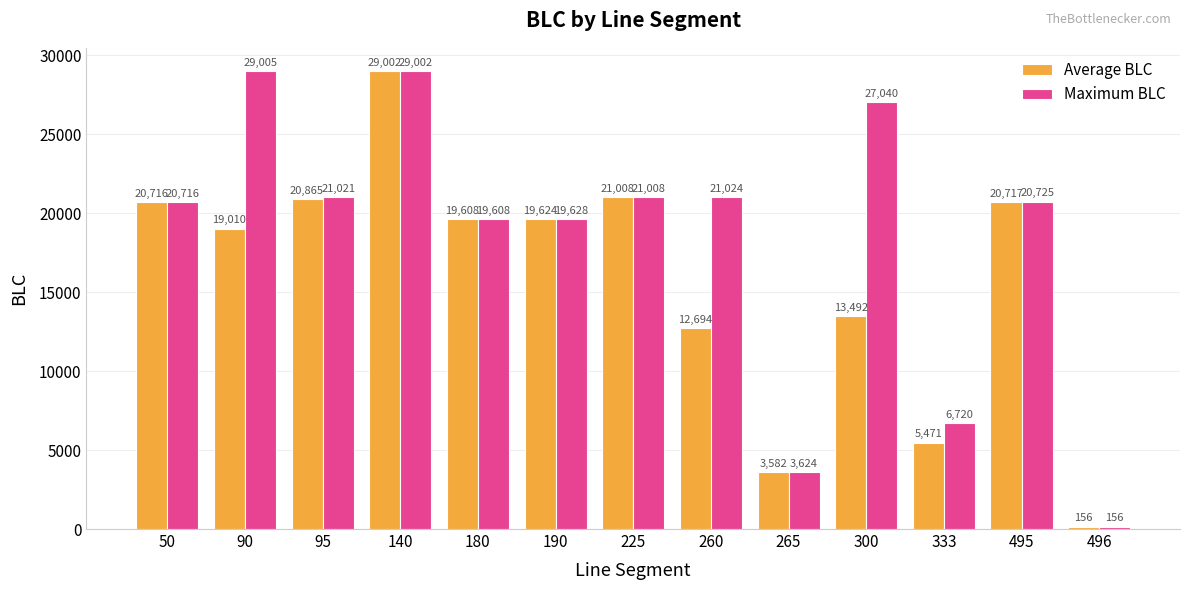

What is the maximum value shown in the chart?

29005.0